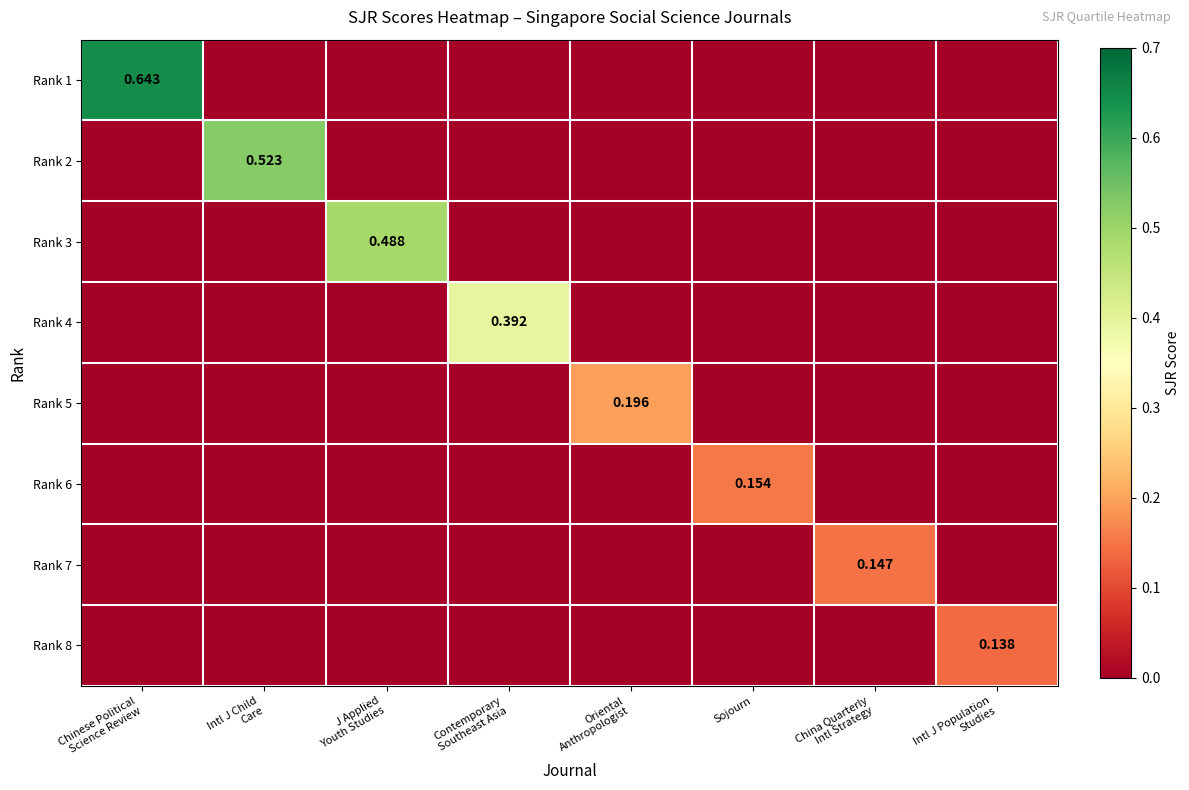

Is it true that Rank 1 equals 0.0 at Intl J Population Studies?

True